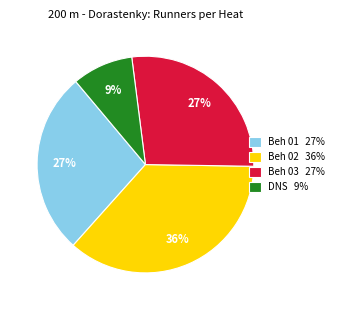

To the nearest percent, what is the difference between the Beh 01 and Beh 02 slice percentages?

9%